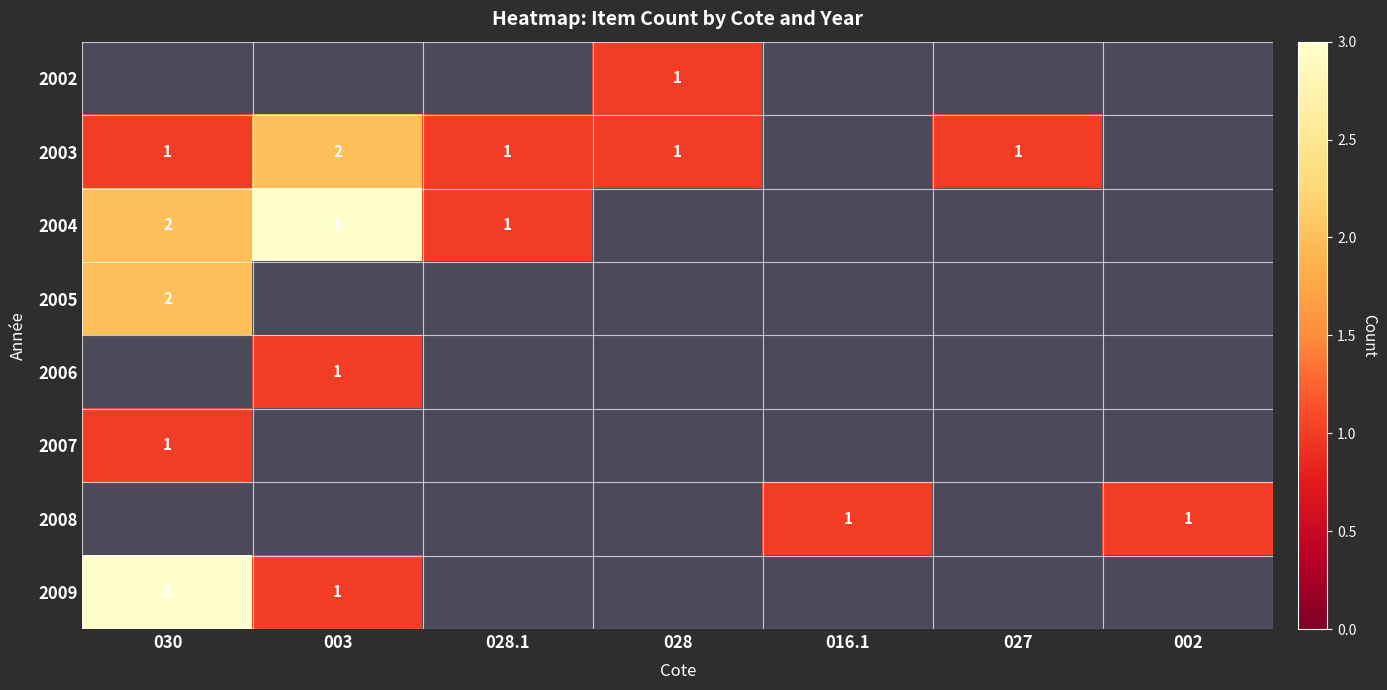

At which category is the sum across all series the highest?

030